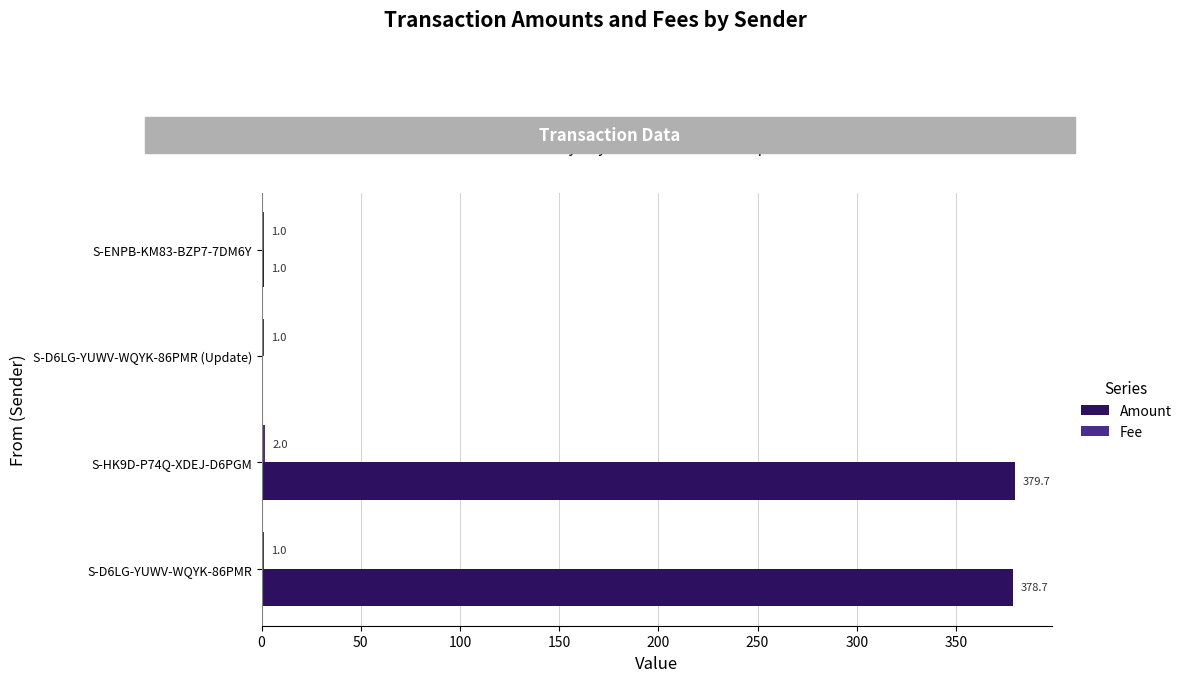

Is it true that Amount equals 0.0 at S-D6LG-YUWV-WQYK-86PMR (Update)?

True